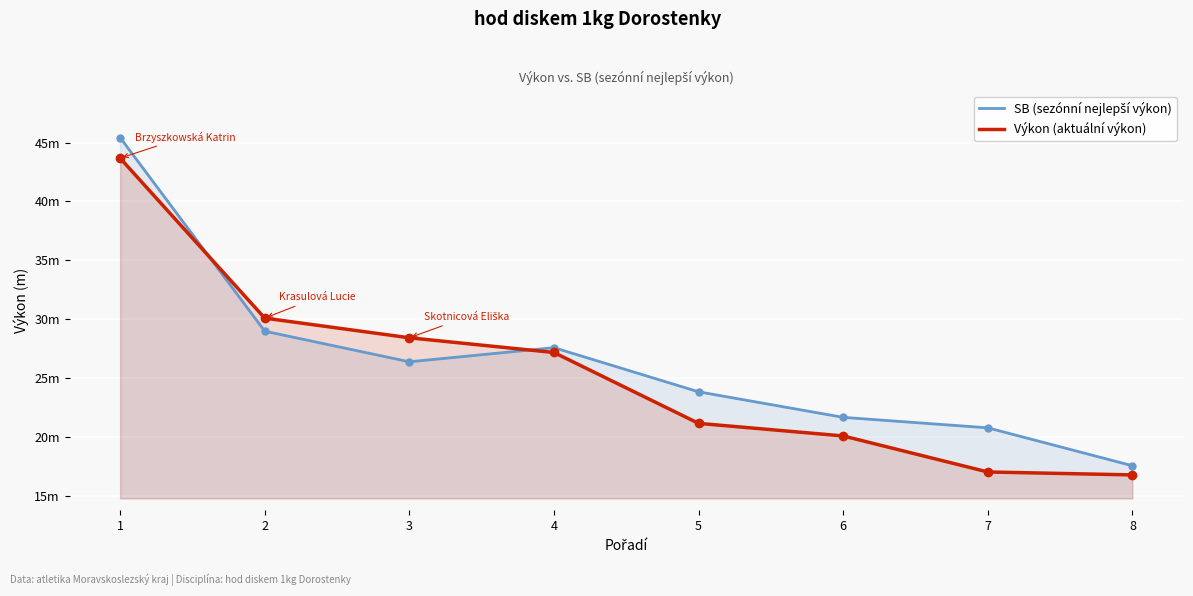

What is the difference between the SB (sezónní nejlepší výkon) values at 3 and 6?

4.7